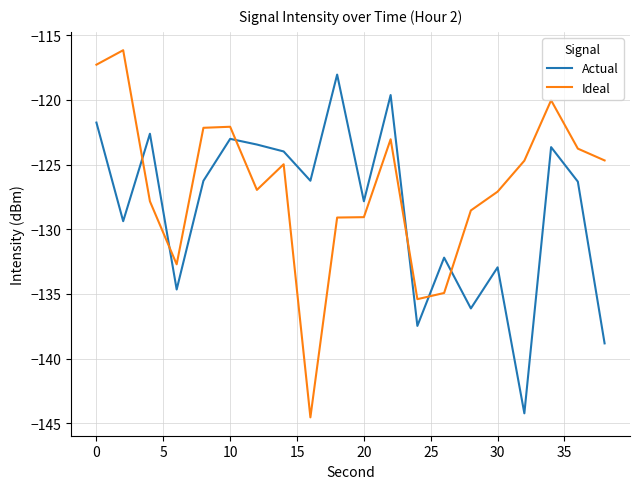

Which series ends up on top after the final intersection of Actual and Ideal?

Ideal